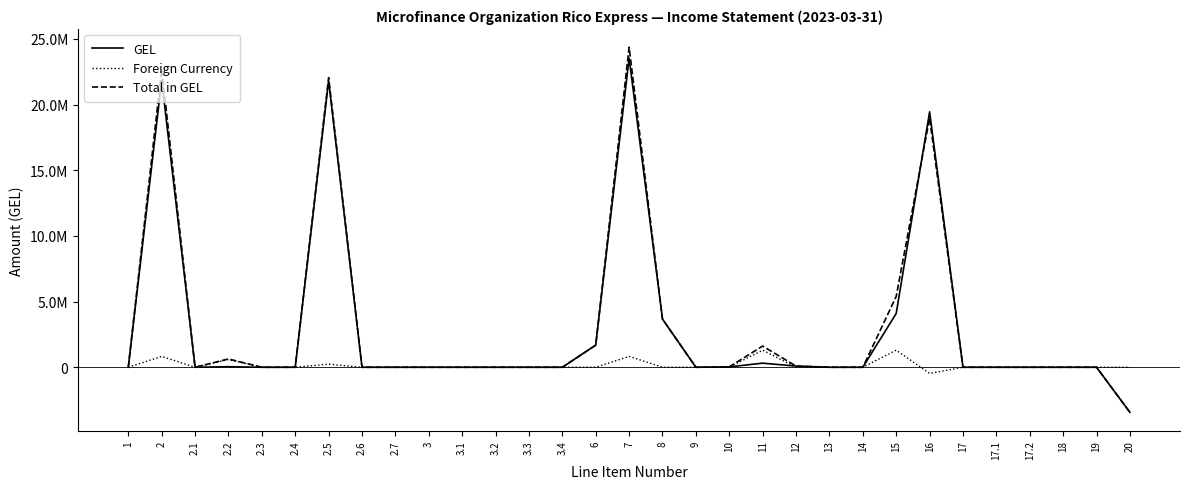

What are all the series names shown in the legend?

GEL, Foreign Currency, Total in GEL